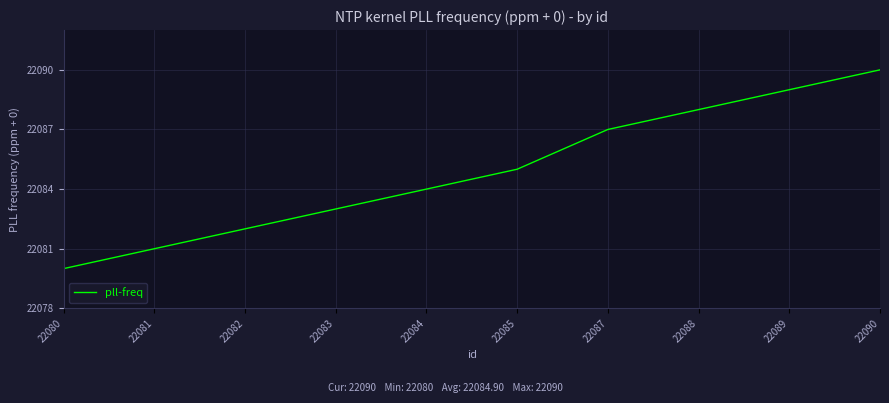

What is the maximum value shown in the chart?

22090